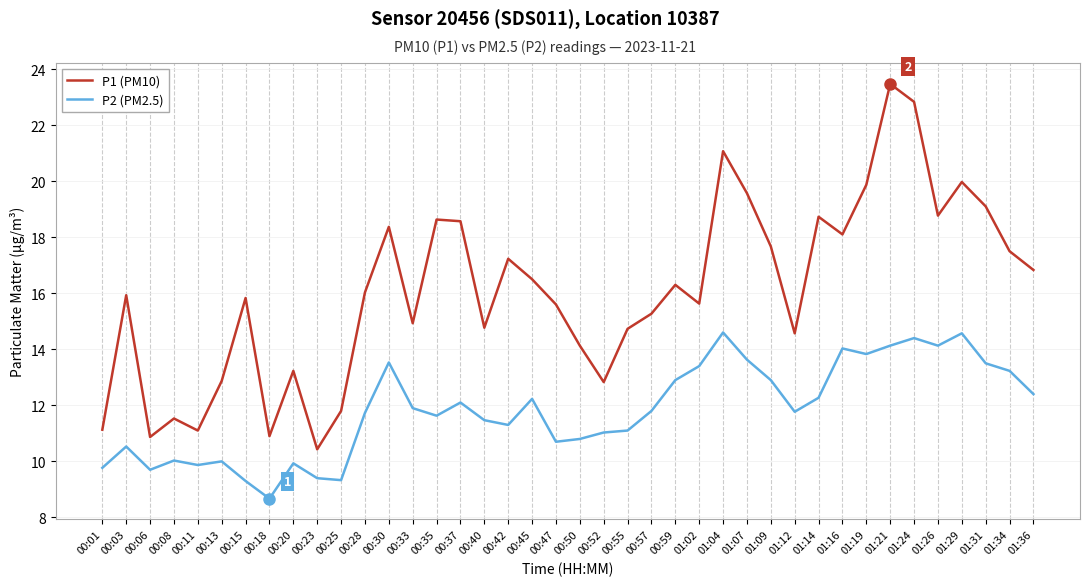

What value does the P1 (PM10) series have at 00:55?

14.7